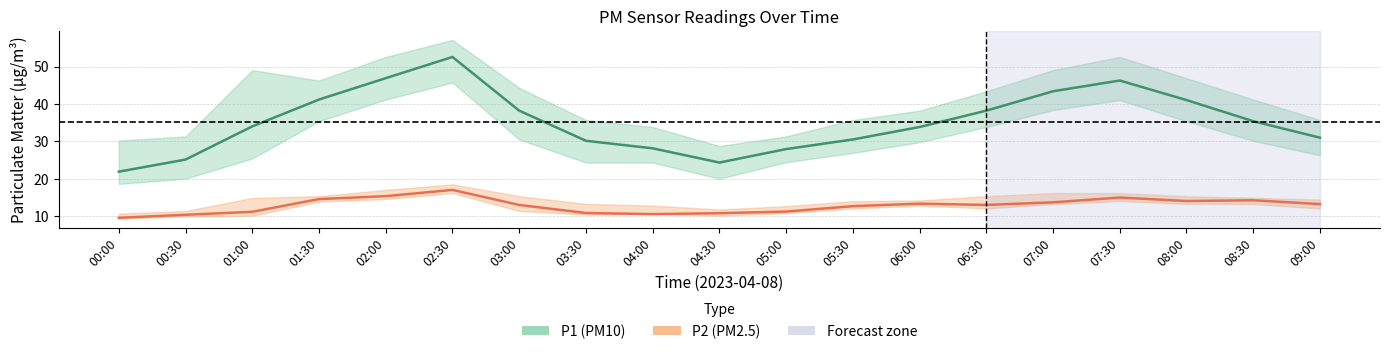

Is it true that P1 (PM10) equals 12.4 at 00:00?

False